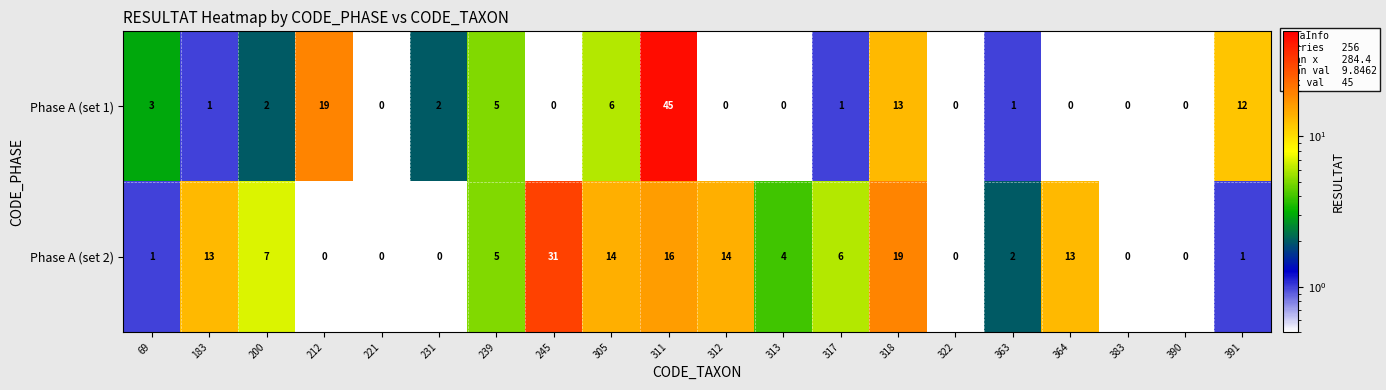

Read the Phase A (set 1) value at 311.

45